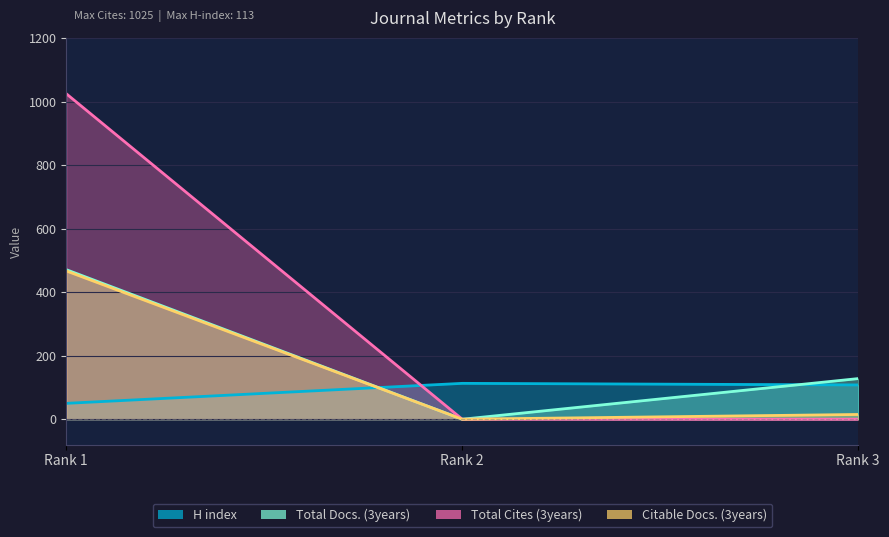

At which label does H index first exceed 108?

Rank 2